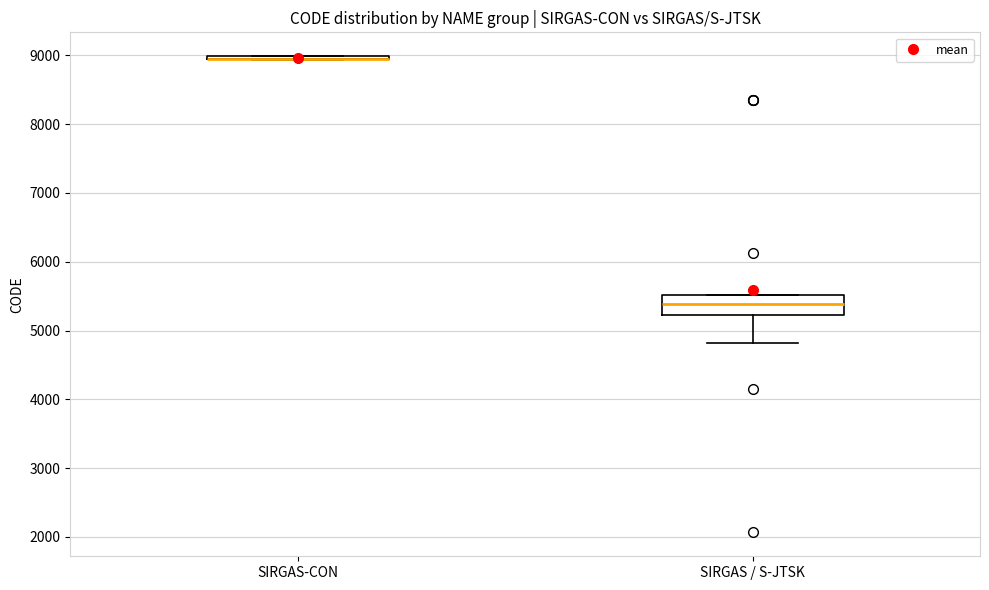

Reading left to right, transcribe this box plot: for each box, give where its median line is, the range the box spans, and where its two whiskers end, as read against the y-axis. The values are not printed on the chart, so give them approximately, as read against the axis.

SIRGAS-CON: box collapsed to a line at 8900, whiskers 8900 to 9000
SIRGAS / S-JTSK: median 5400, box 5200 to 5500, whiskers 4800 to 5500